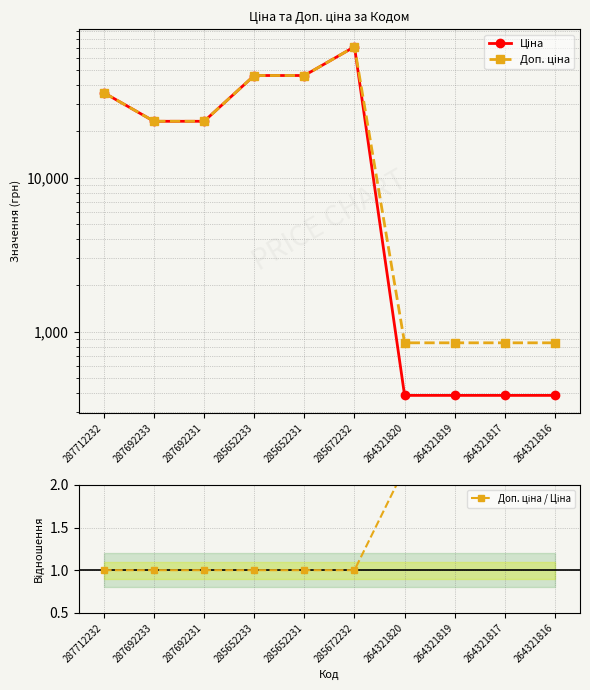

What is the value of the Доп. ціна / Ціна point at the 3rd from the left?

1.0